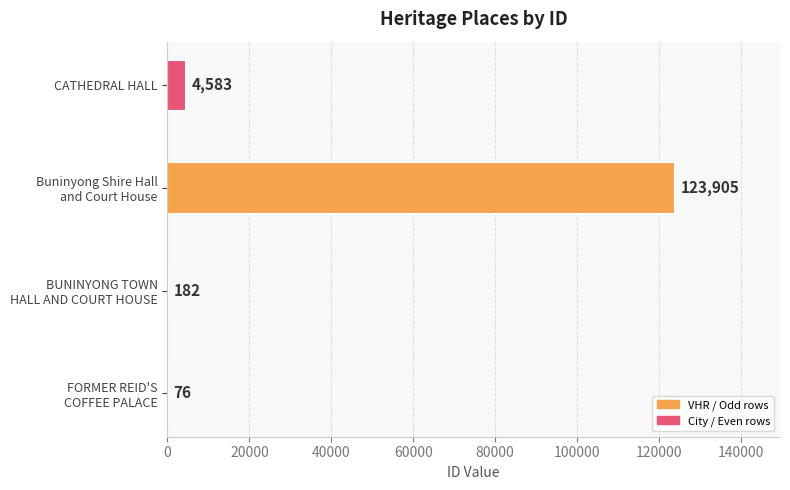

What is the sum of all values?

128746